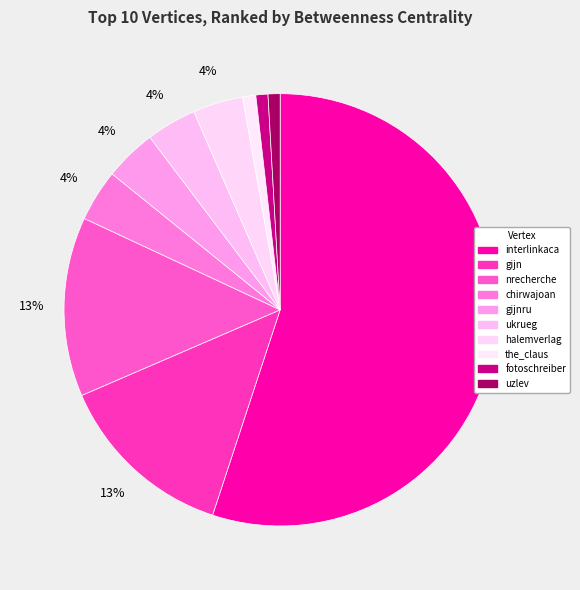

To the nearest percent, what percentage of the pie is interlinkaca?

55%